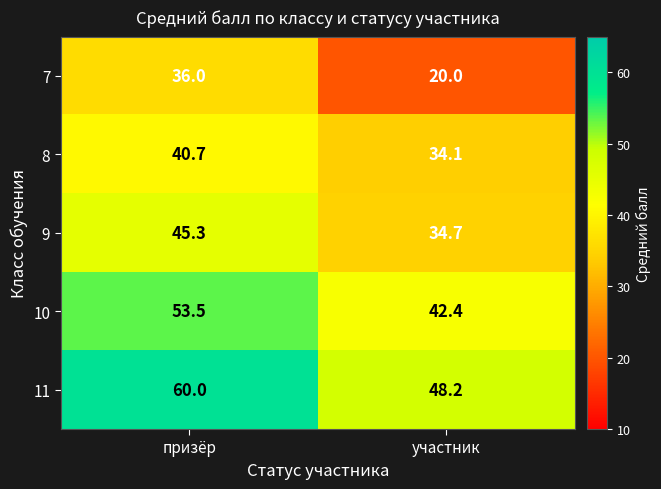

At участник, list the series in order from largest to smallest.

11, 10, 9, 8, 7